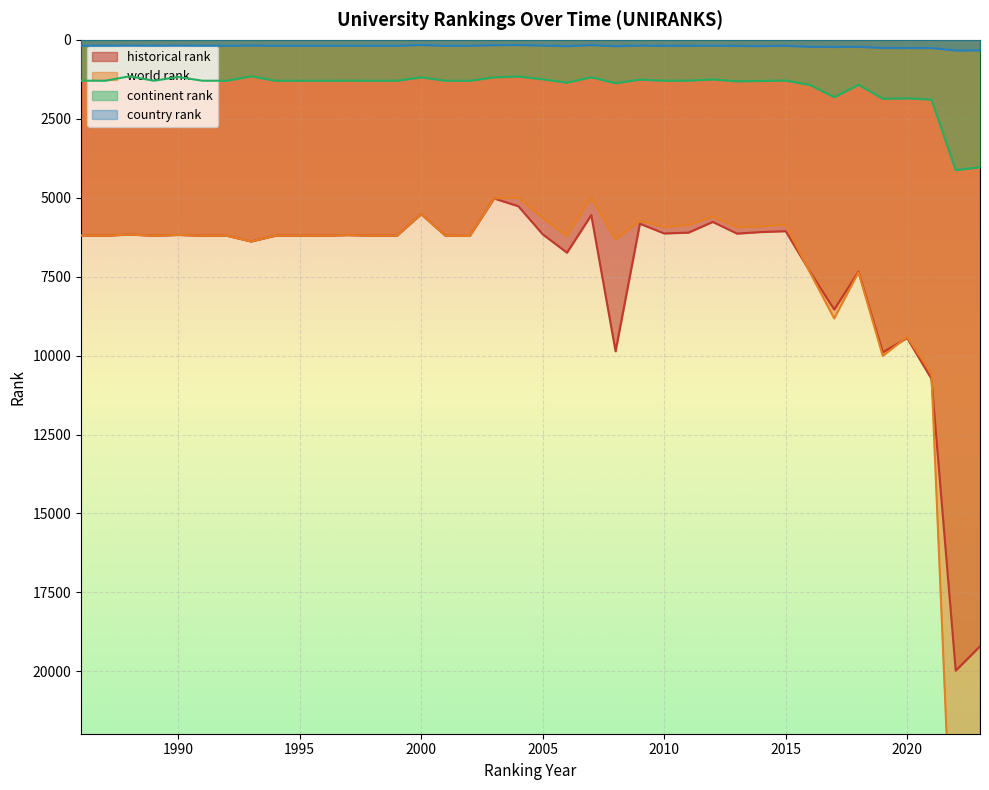

Reading left to right, transcribe all the data shown in this chart.

world rank: 6194.0	6204.0	6166.0	6204.0	6179.0	6204.0	6204.0	6386.0	6204.0	6204.0	6204.0	6184.0	6204.0	6204.0	5523.0	6204.0	6210.0	5023.0	4999.0	5643.0	6212.0	5005.0	6333.0	5728.0	5927.0	5866.0	5599.0	5936.0	5908.0	5850.0	7363.0	8825.0	7364.0	10012.0	9412.0	10567.0	28833.0	27727.0
continent rank: 1294.0	1295.0	1155.0	1295.0	1177.0	1295.0	1295.0	1155.0	1295.0	1295.0	1295.0	1292.0	1295.0	1295.0	1187.0	1295.0	1296.0	1187.0	1160.0	1249.0	1355.0	1185.0	1374.0	1258.0	1294.0	1291.0	1254.0	1313.0	1301.0	1289.0	1429.0	1816.0	1423.0	1866.0	1853.0	1889.0	4126.0	4033.0
country rank: 187.0	188.0	184.0	188.0	184.0	188.0	188.0	181.0	188.0	188.0	188.0	187.0	188.0	188.0	163.0	188.0	188.0	169.0	164.0	181.0	200.0	166.0	201.0	182.0	191.0	190.0	184.0	194.0	198.0	189.0	220.0	226.0	221.0	257.0	259.0	259.0	337.0	333.0
historical rank: 6194.0	6204.0	6166.0	6204.0	6179.0	6204.0	6204.0	6386.0	6204.0	6204.0	6204.0	6184.0	6204.0	6204.0	5523.0	6204.0	6210.0	5023.0	5271.0	6158.0	6740.5	5550.0	9864.0	5822.5	6131.0	6105.0	5766.0	6136.5	6086.0	6059.0	7338.0	8542.0	7338.5	9895.5	9443.0	10735.5	19978.5	19207.0